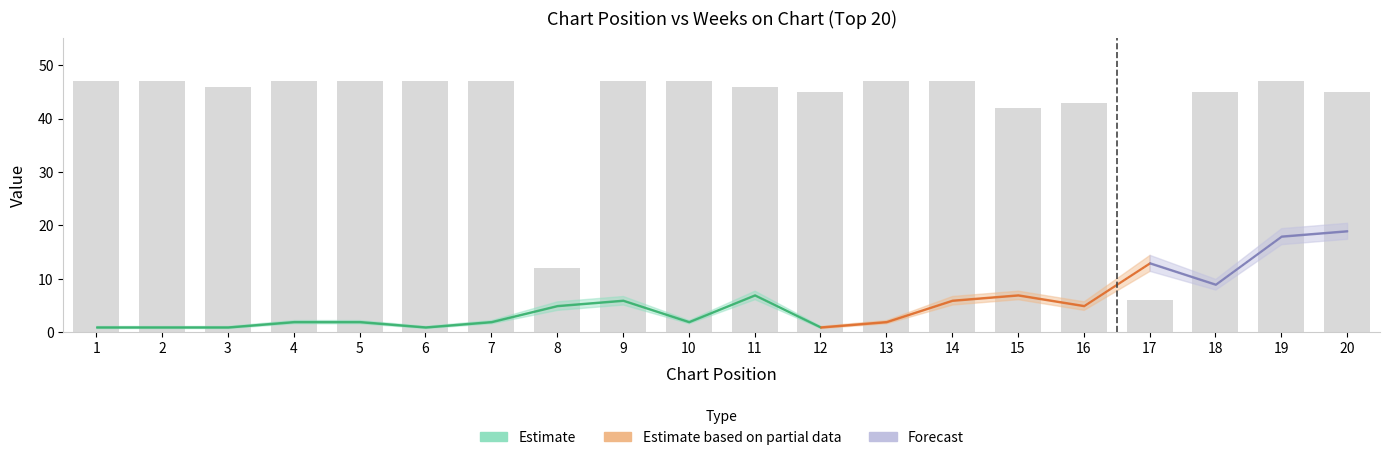

Which label corresponds to the smallest value in the chart?

17